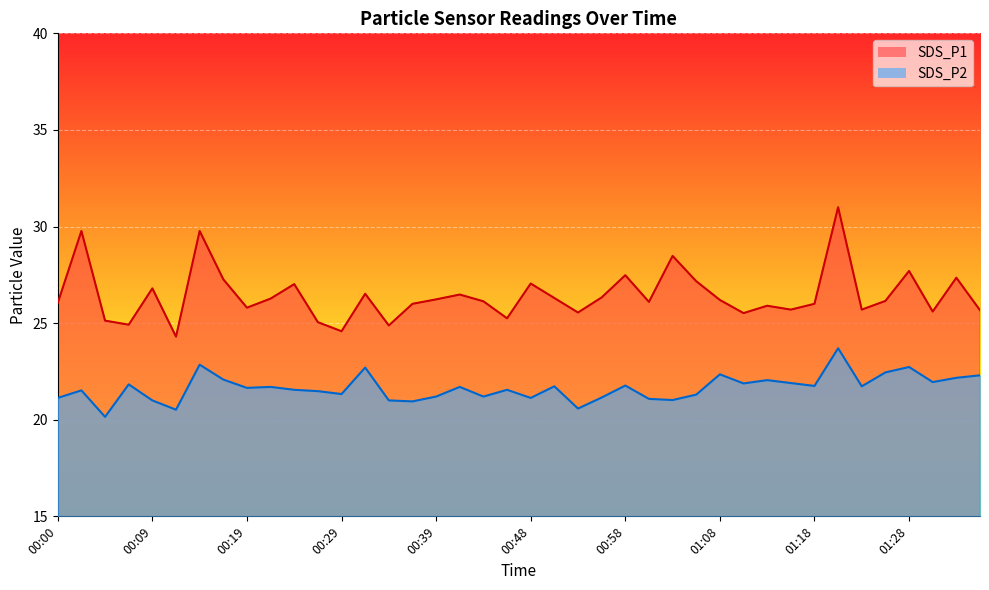

True or false: SDS_P2 and SDS_P1 intersect in this chart.

False